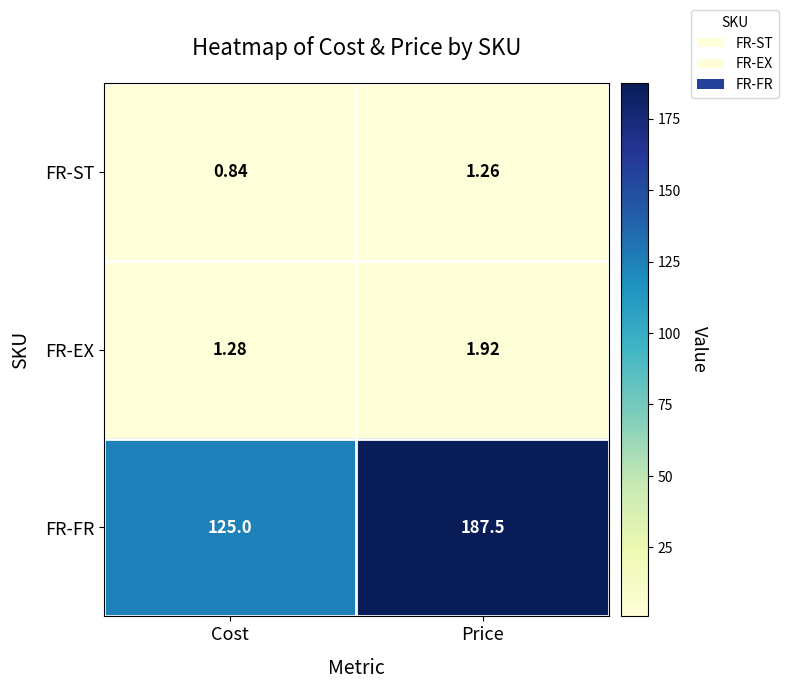

At which category does the chart reach its minimum across all series?

Cost